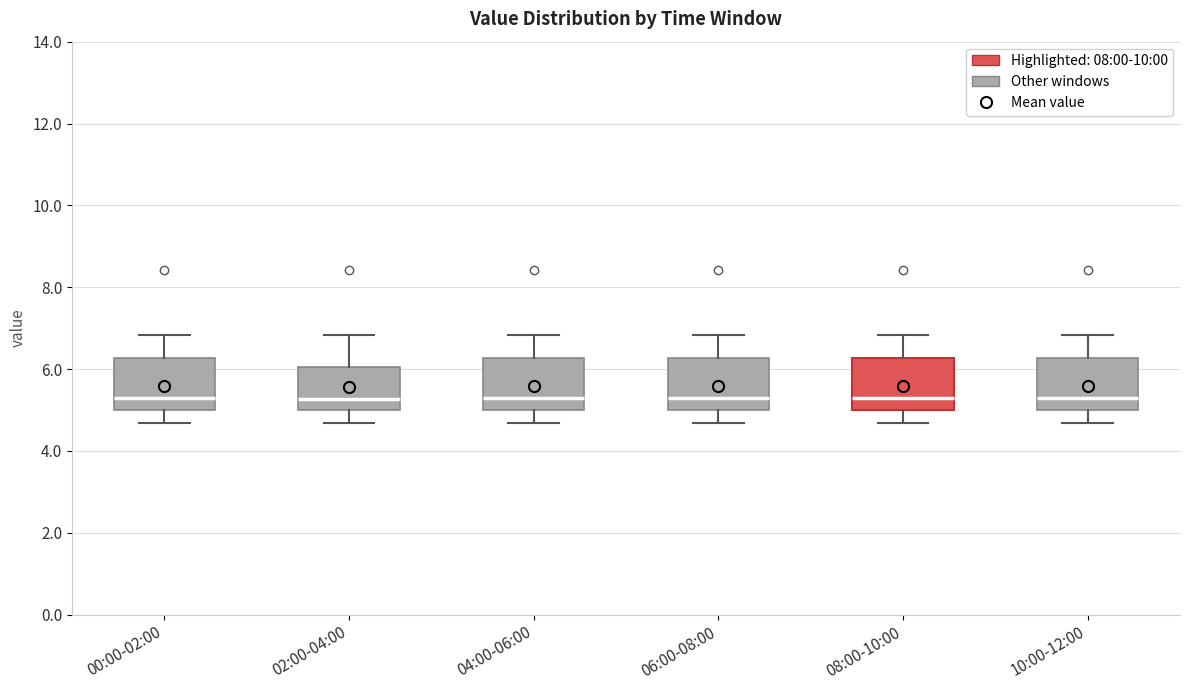

Where is the lower edge of the box for 10:00-12:00 on the y-axis? The values are not printed on the chart, so give them approximately, as read against the axis.

5.0